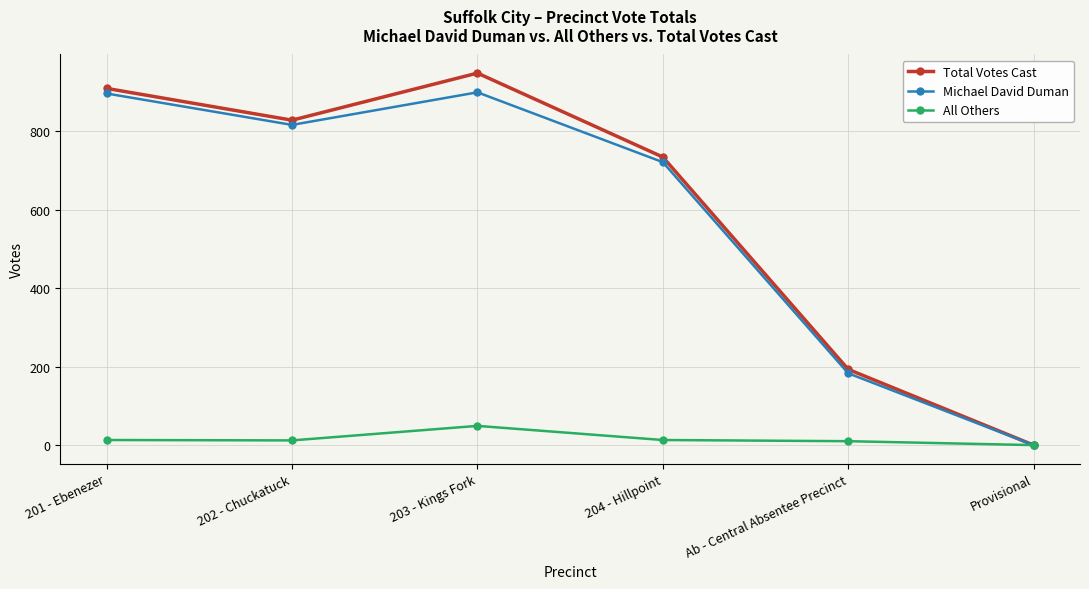

At how many categories does at least one series exceed 622?

4